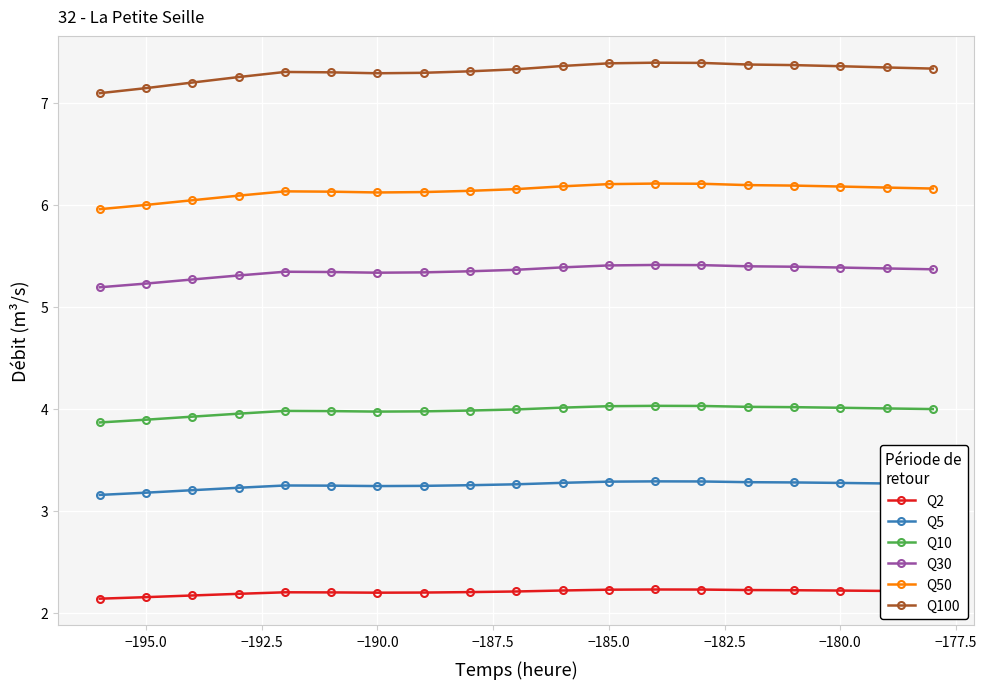

True or false: Q5 has more than 1 points higher than both neighbors.

True